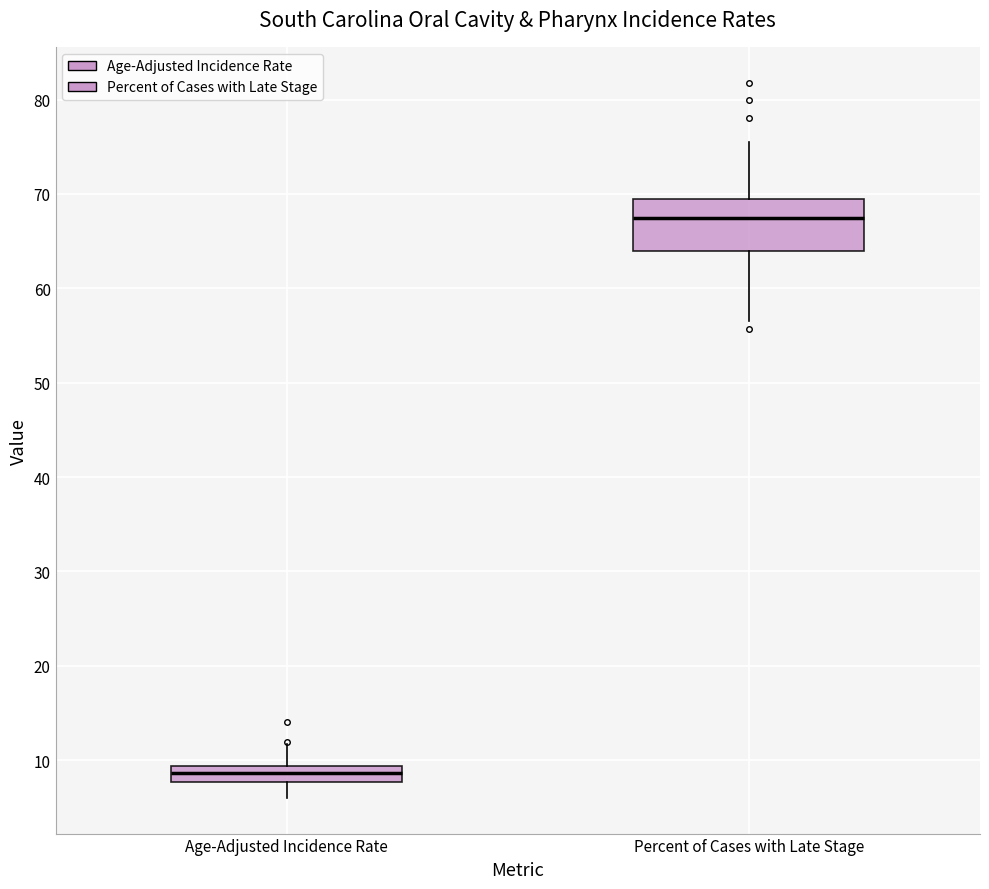

Reading left to right, transcribe this box plot: for each box, give where its median line is, the range the box spans, and where its two whiskers end, as read against the y-axis. The values are not printed on the chart, so give them approximately, as read against the axis.

Age-Adjusted Incidence Rate: median 9 (inside the box), box 8 to 9, whiskers 6 to 12
Percent of Cases with Late Stage: median 68, box 64 to 69, whiskers 57 to 76